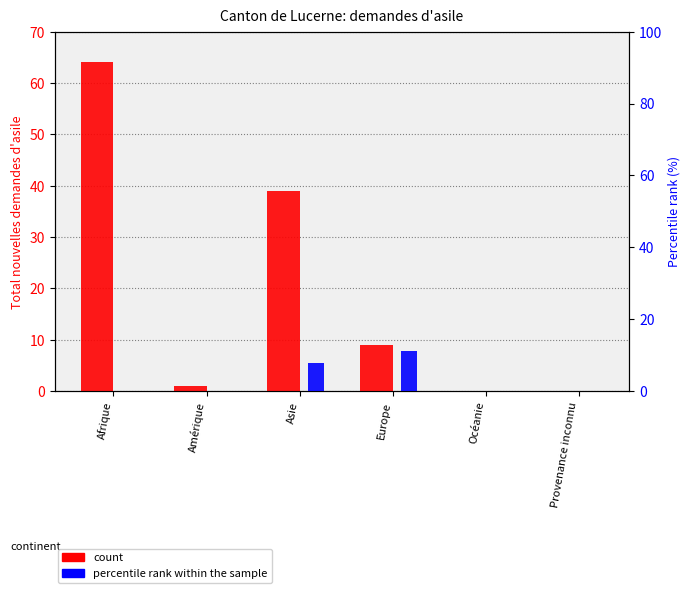

What is the approximate value of count at Afrique?

64.0